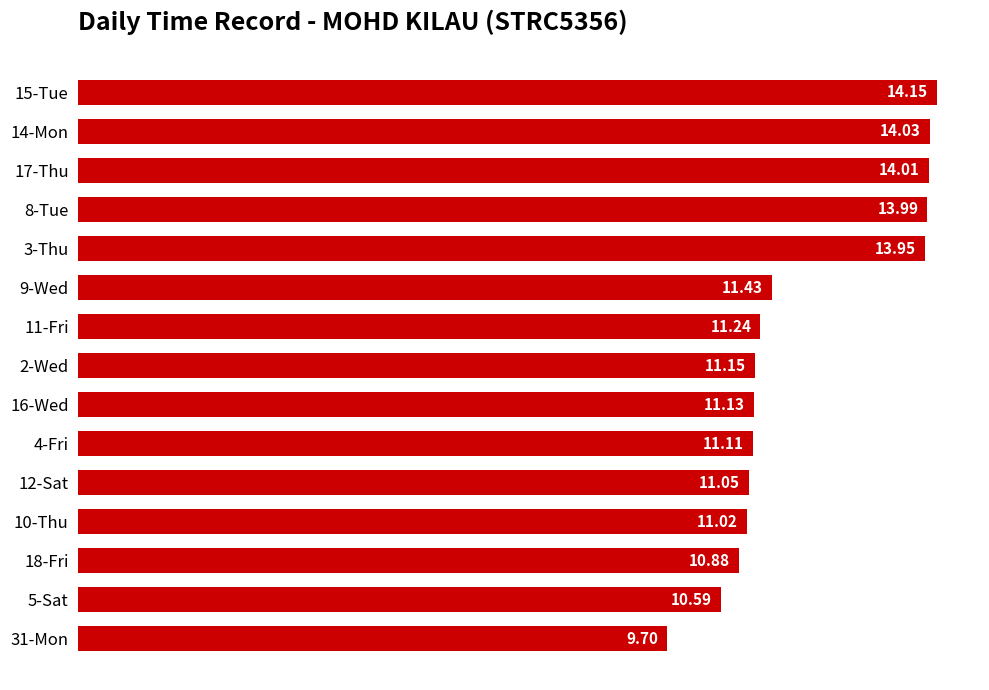

Which has a higher value, 18-Fri or 9-Wed?

9-Wed